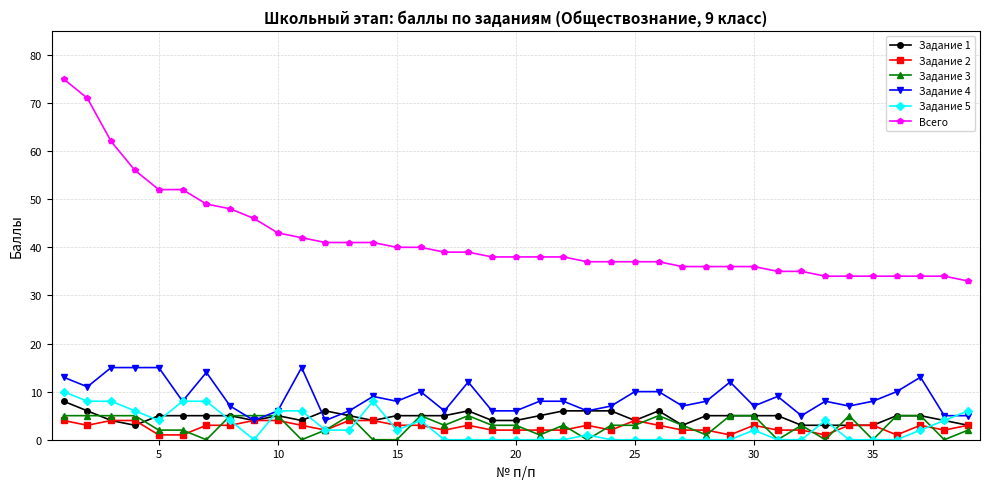

What is the value of the Всего point at the 24th from the left?

37